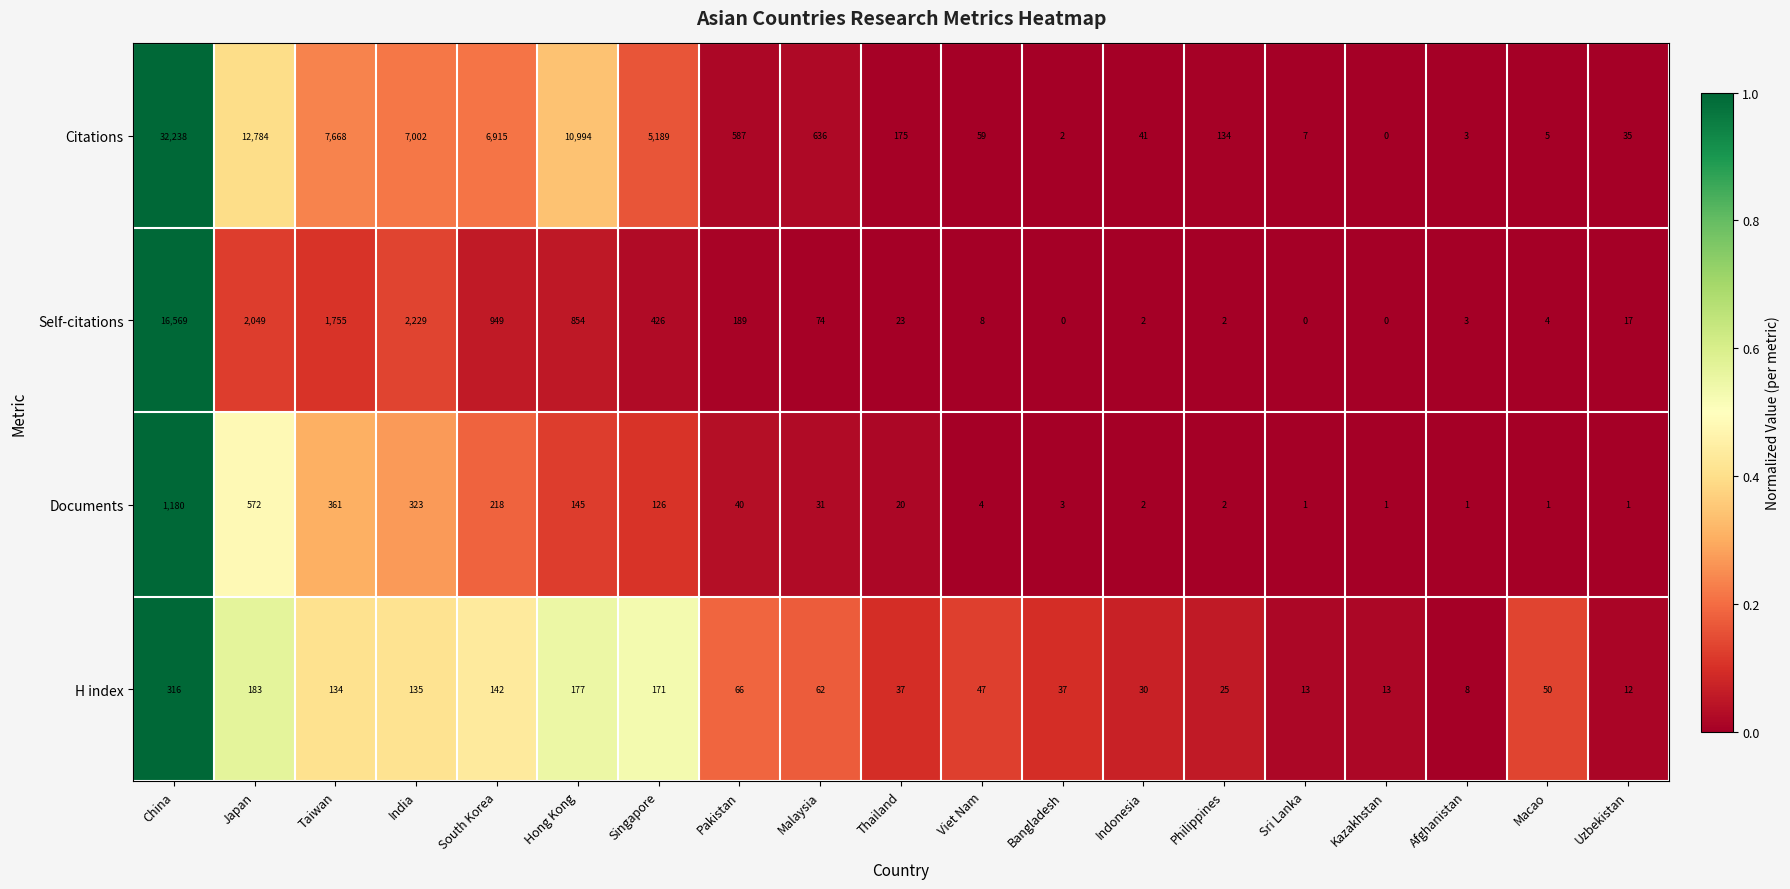

What is the highest value of the Citations series?

32238